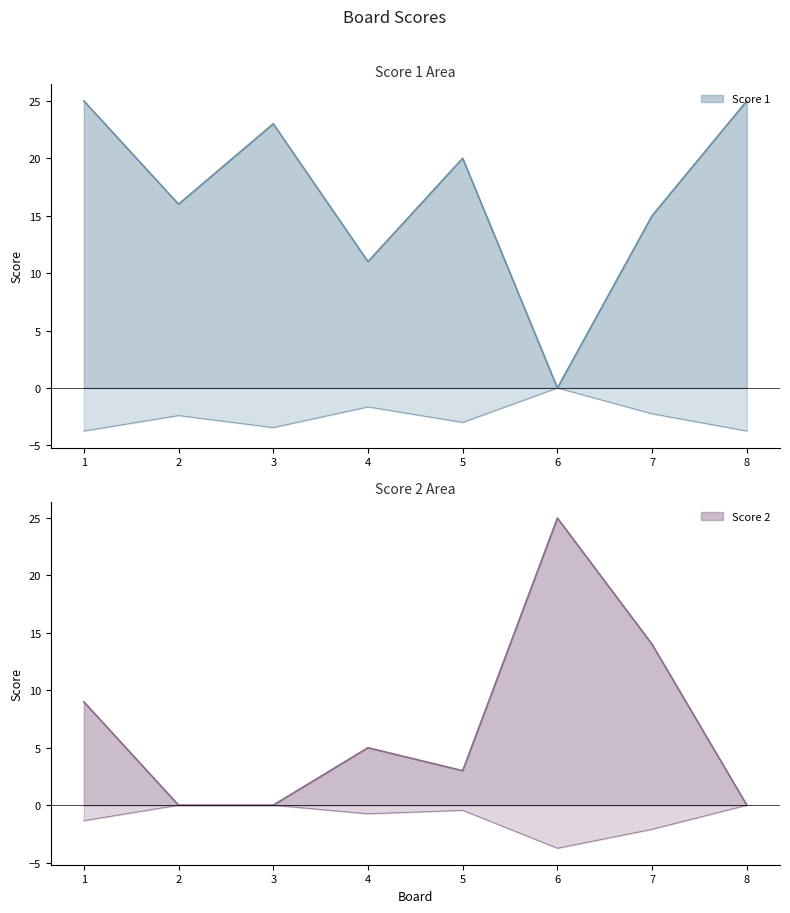

At which category does the chart reach its peak across all series?

6